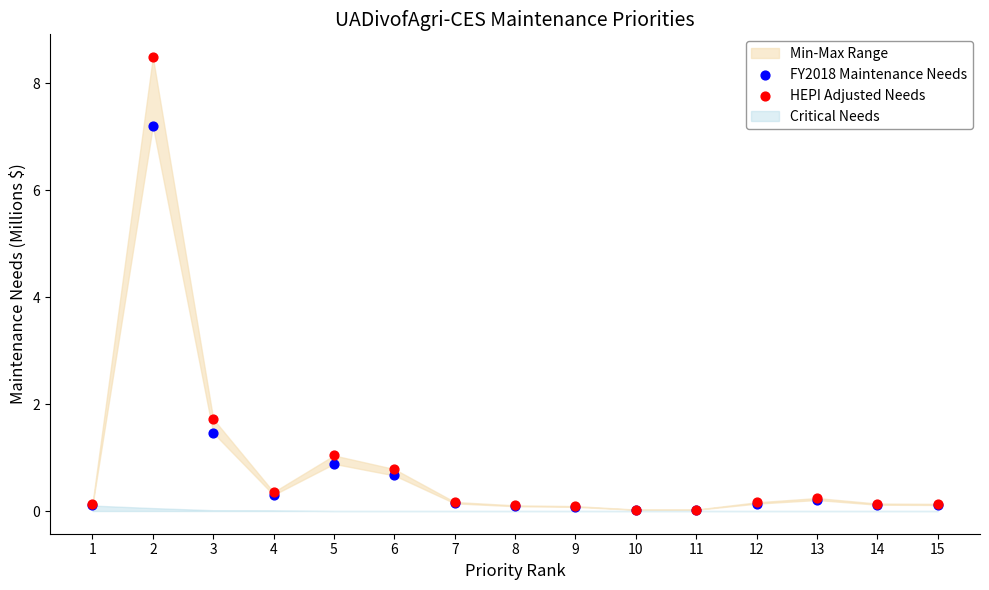

In the FY2018 Maintenance Needs series, what Y value is closest to 3?

1.5